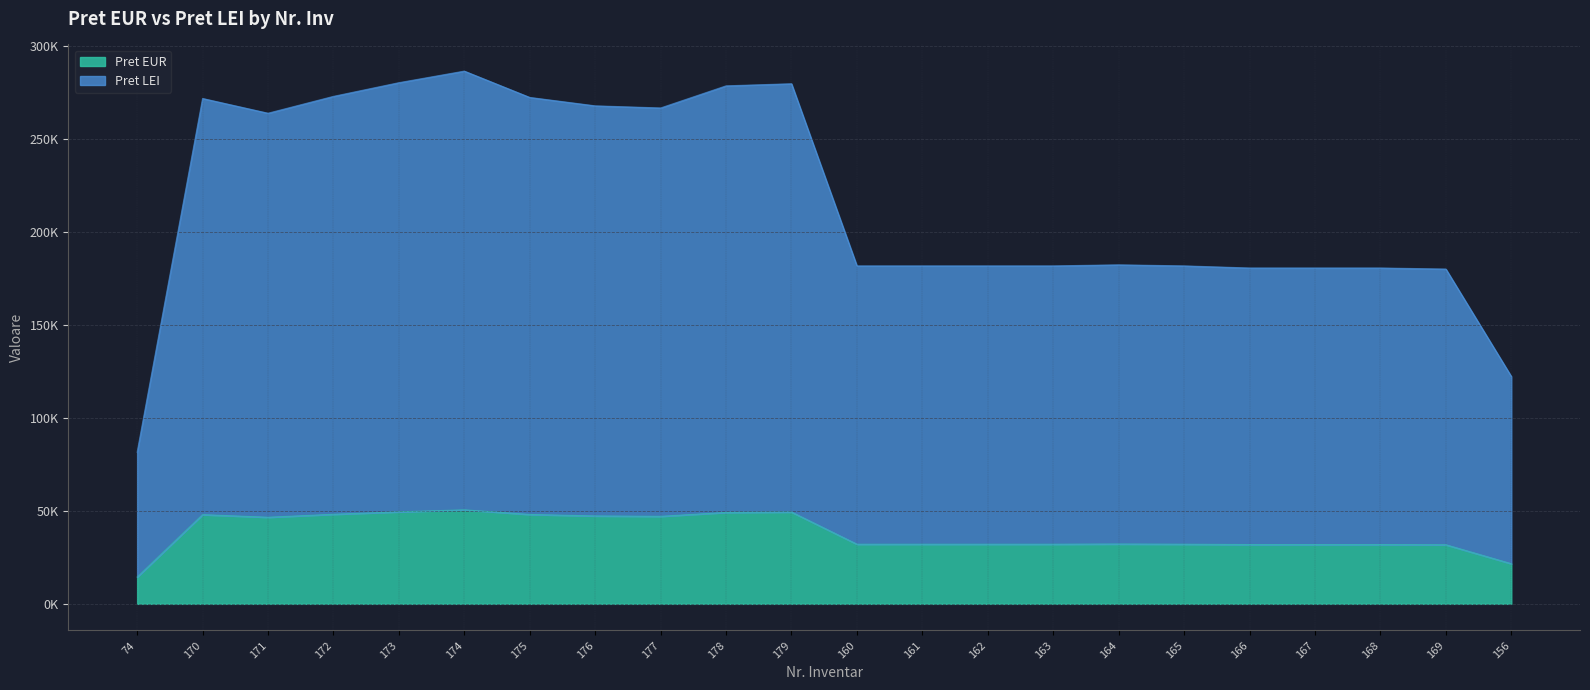

Rank the series by their average value, from highest to lowest.

Pret LEI, Pret EUR